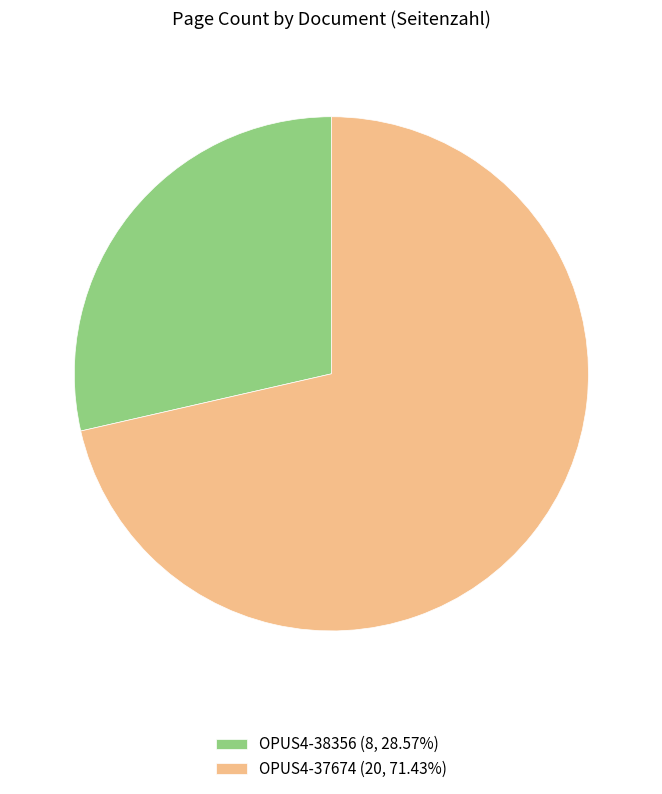

Does OPUS4-37674 represent more than half of the total?

Yes